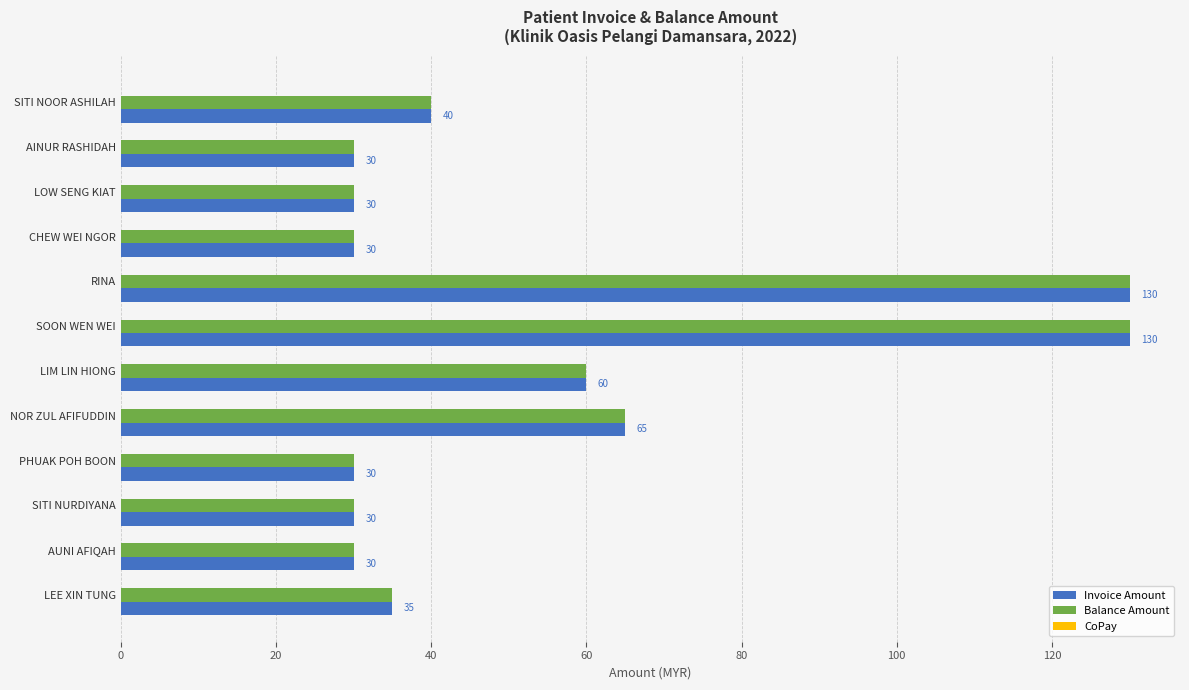

What is the approximate value of Invoice Amount at PHUAK POH BOON, to the nearest 50?

50